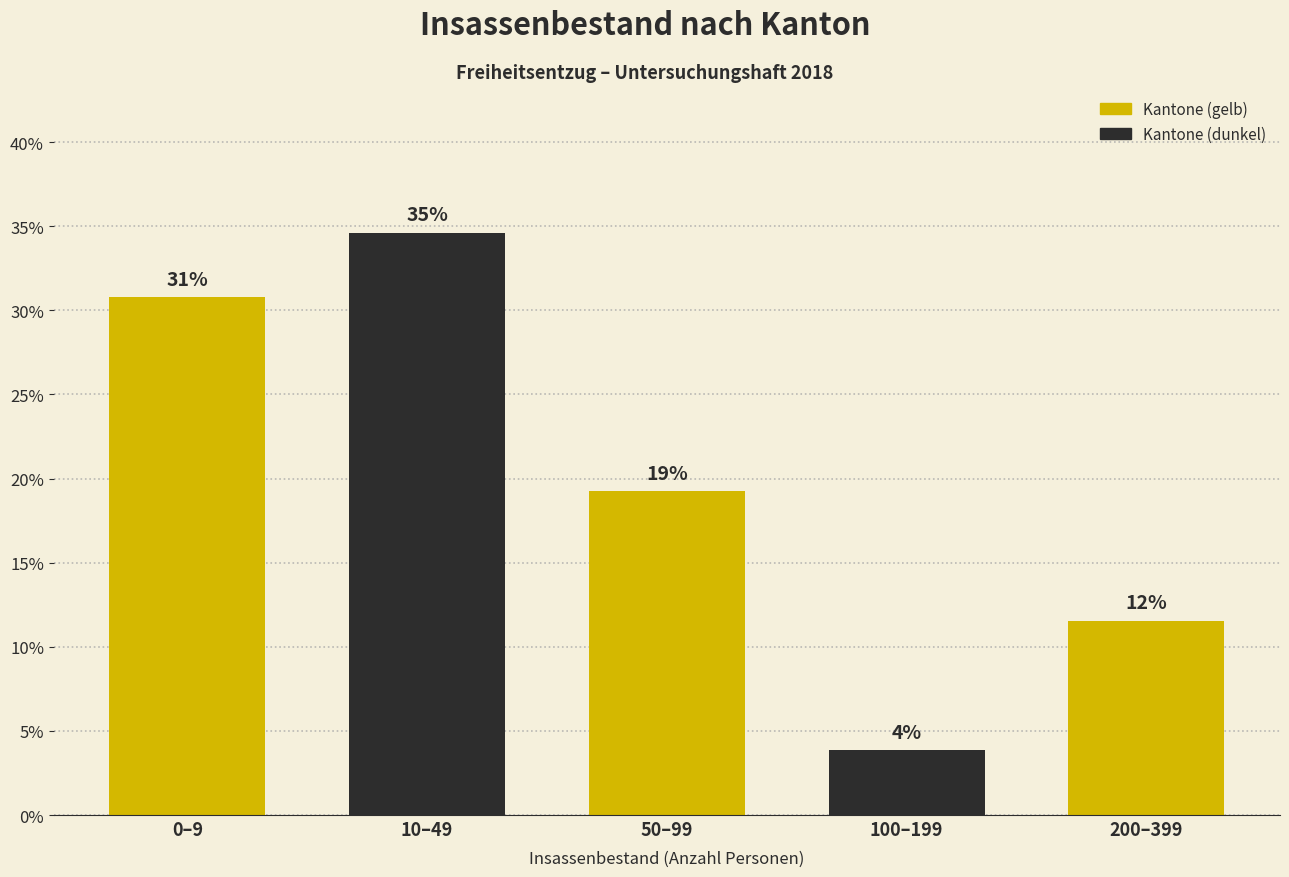

Does the chart contain any negative values?

No